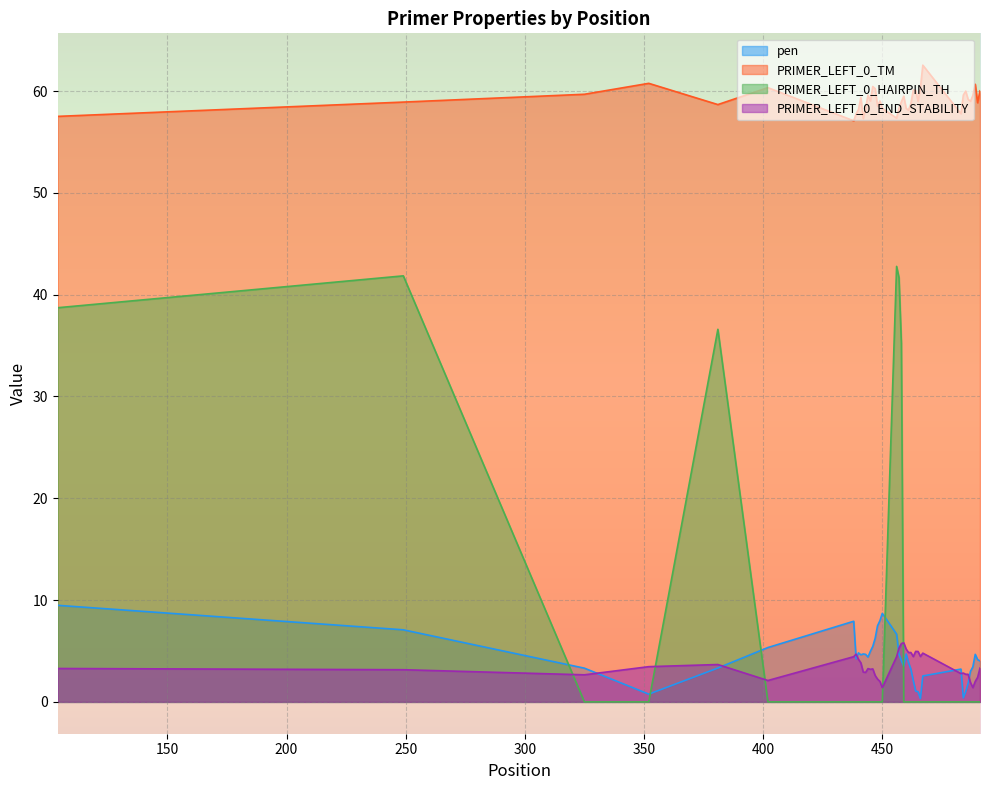

Which series has the largest total across all categories?

PRIMER_LEFT_0_TM